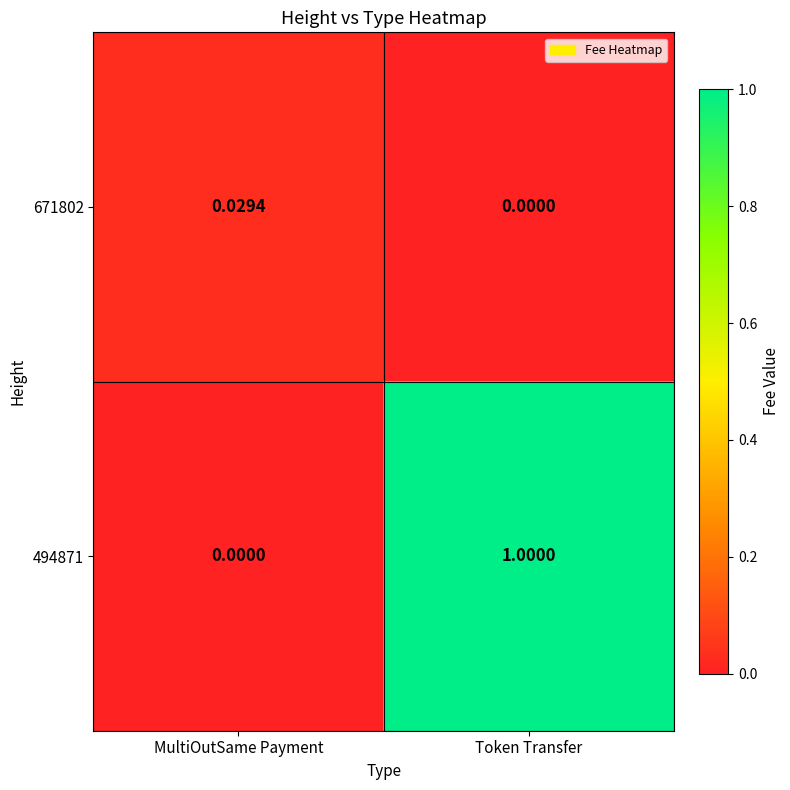

Where is 494871 nearest to the value 0?

MultiOutSame Payment